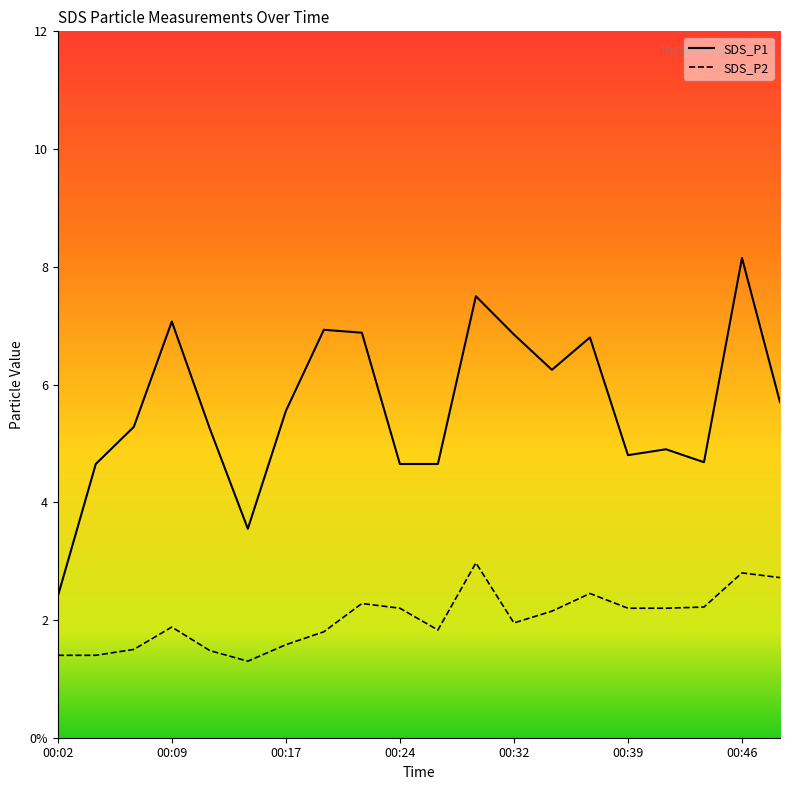

What are all the series names shown in the legend?

SDS_P1, SDS_P2